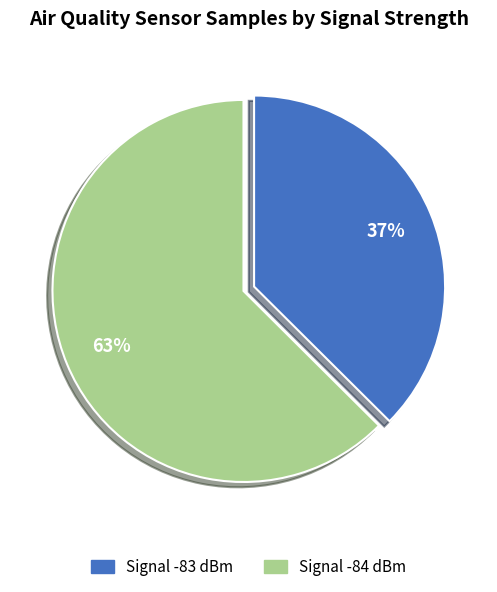

Is there a majority slice in this chart?

Yes